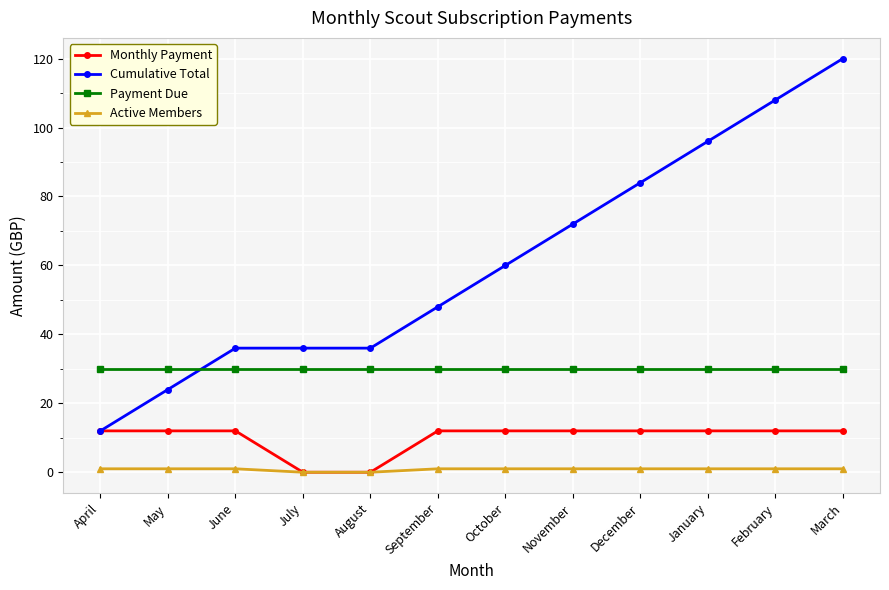

True or false: Cumulative Total has more than 1 interior local peaks.

False